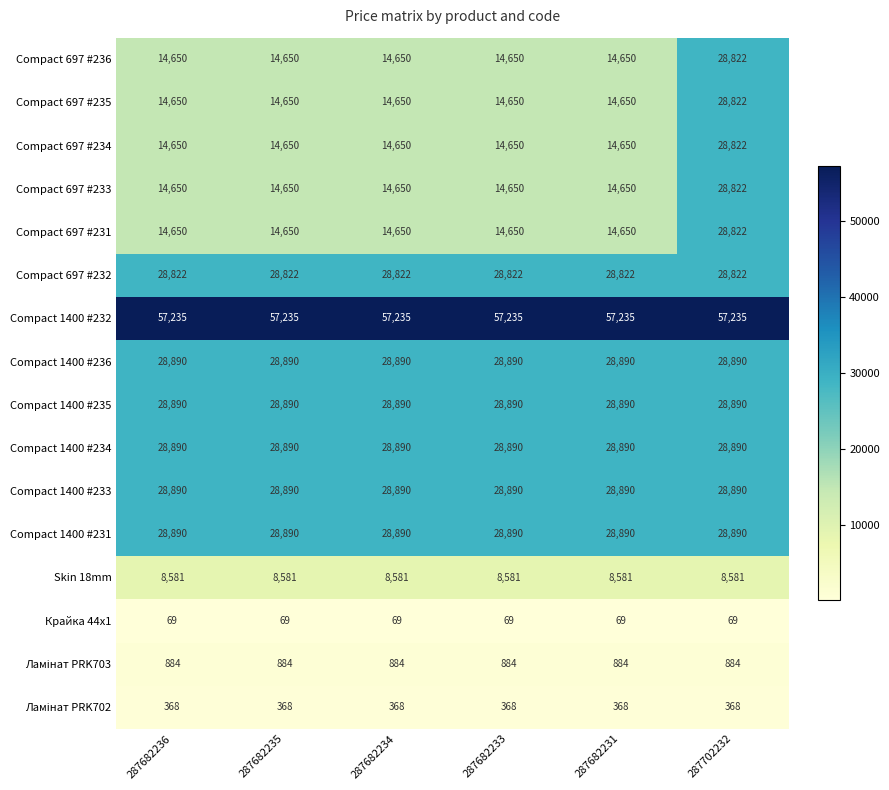

What is the difference between the maximum and minimum values in the Compact 697 #231 series?

14172